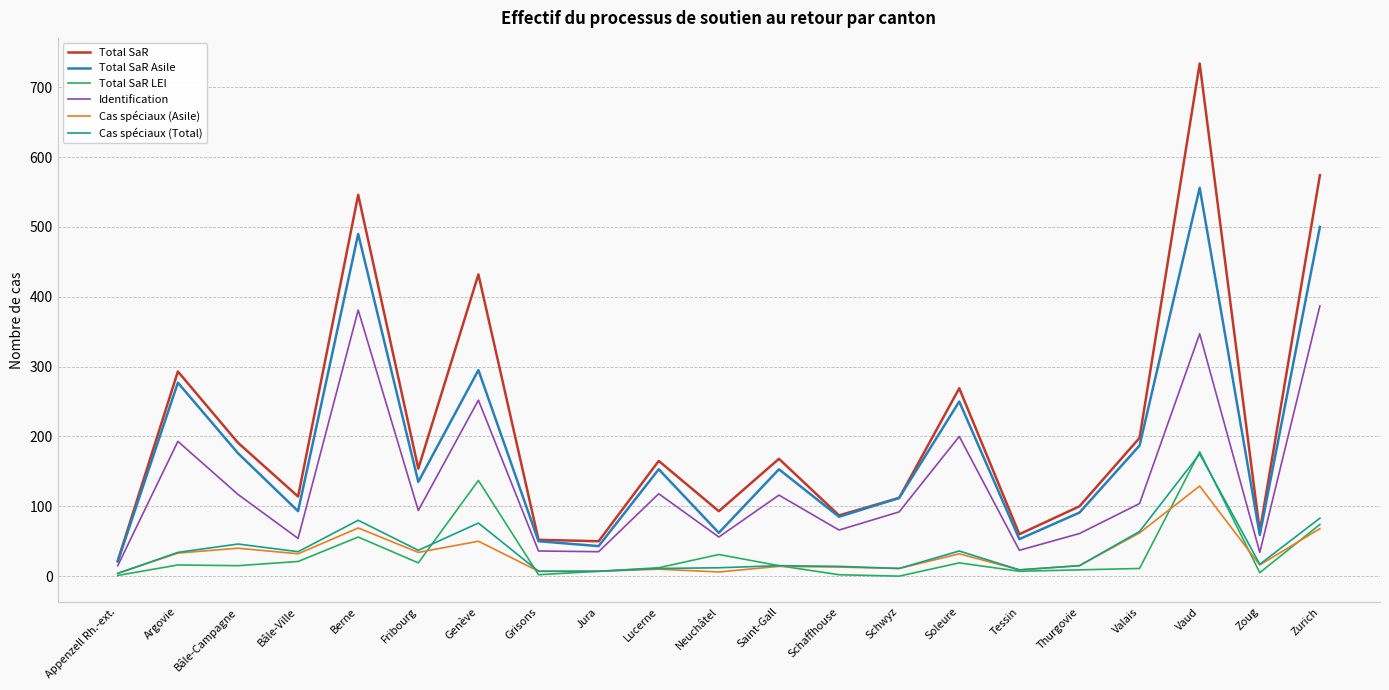

How many series are shown in this chart?

6